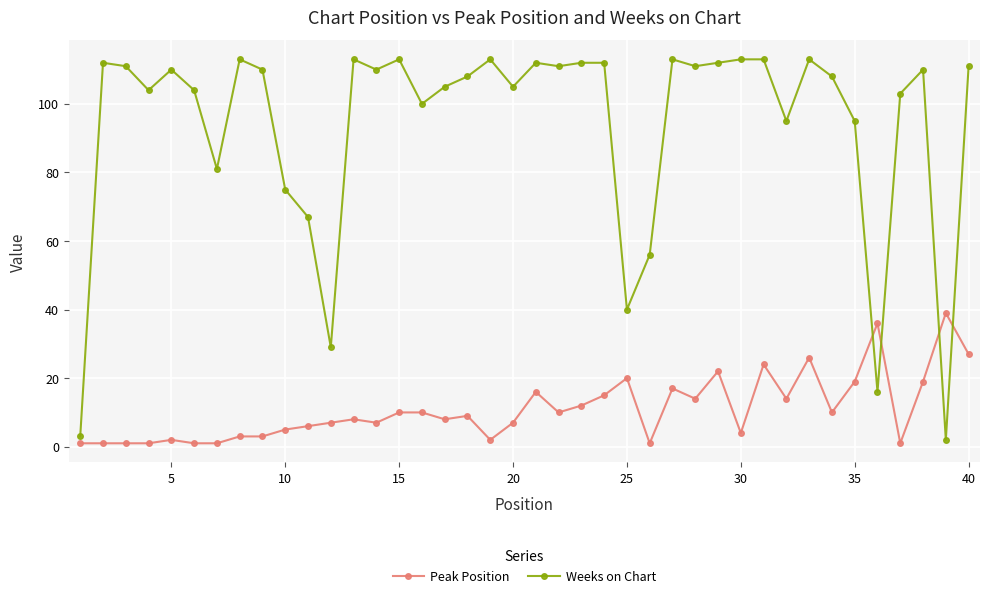

Rank the series by their maximum value, from highest to lowest.

Weeks on Chart, Peak Position